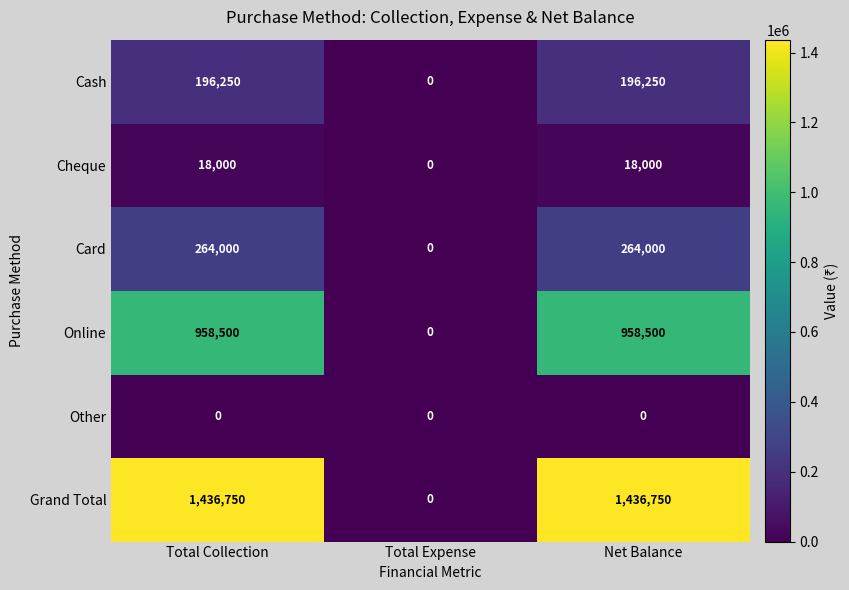

Count the Card values in the range 0 to 264000.

3